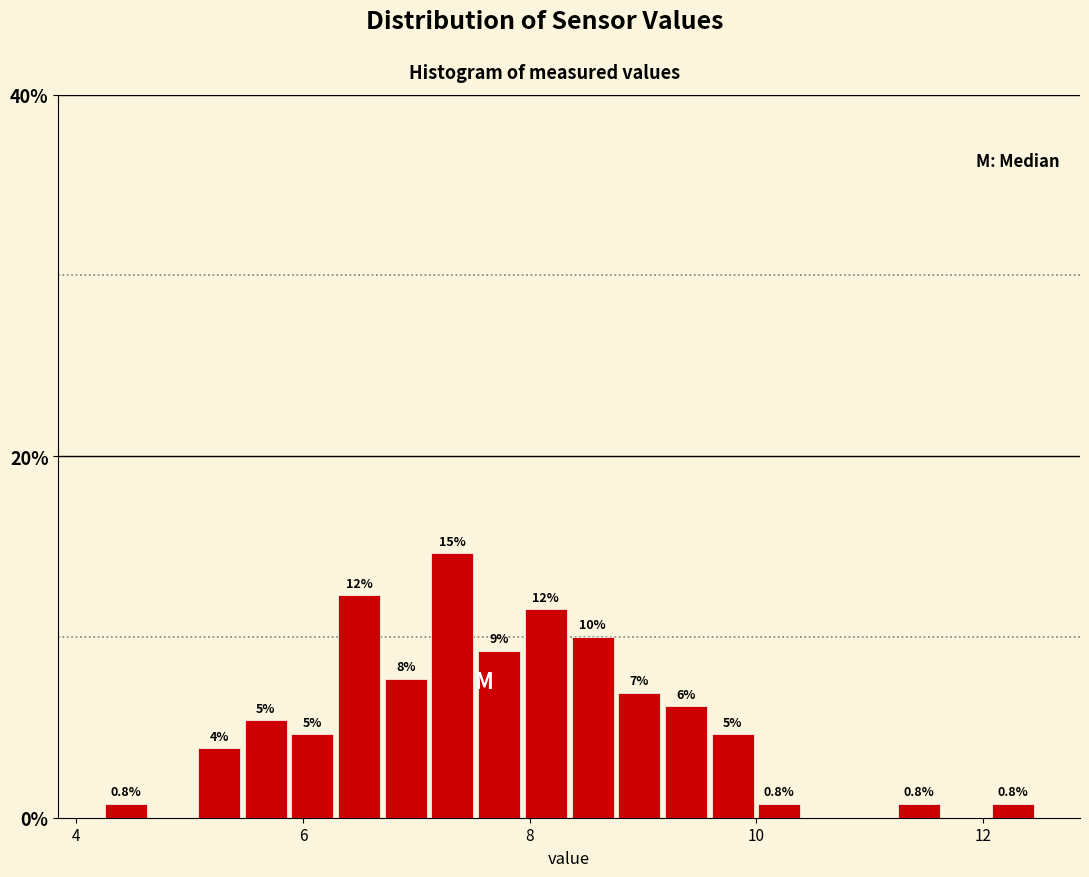

Around what value on the x-axis is the tallest bar? Give the approximate position of its centre, as read against the axis.

7.4